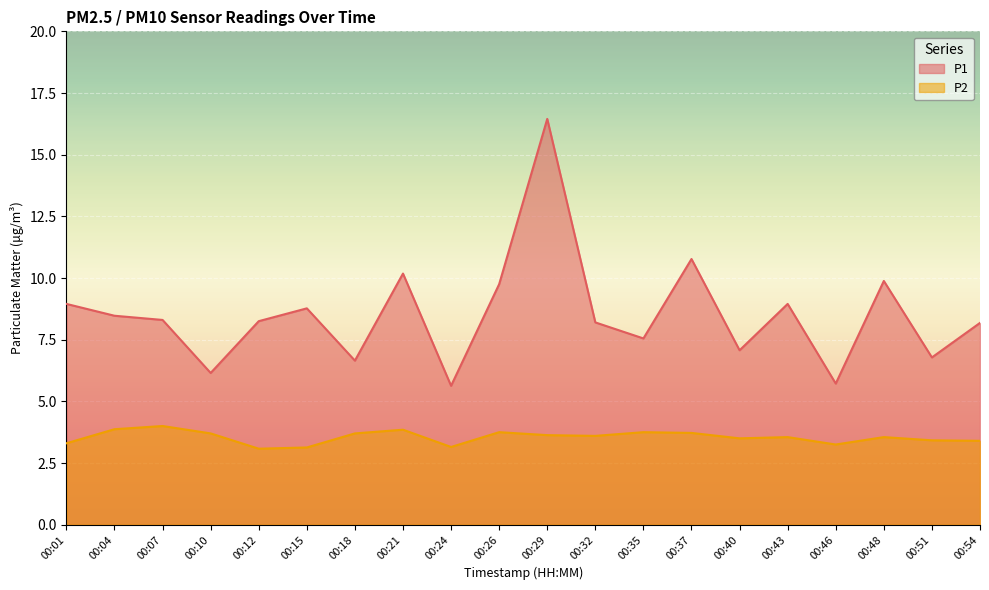

Which series has the widest spread of values?

P1